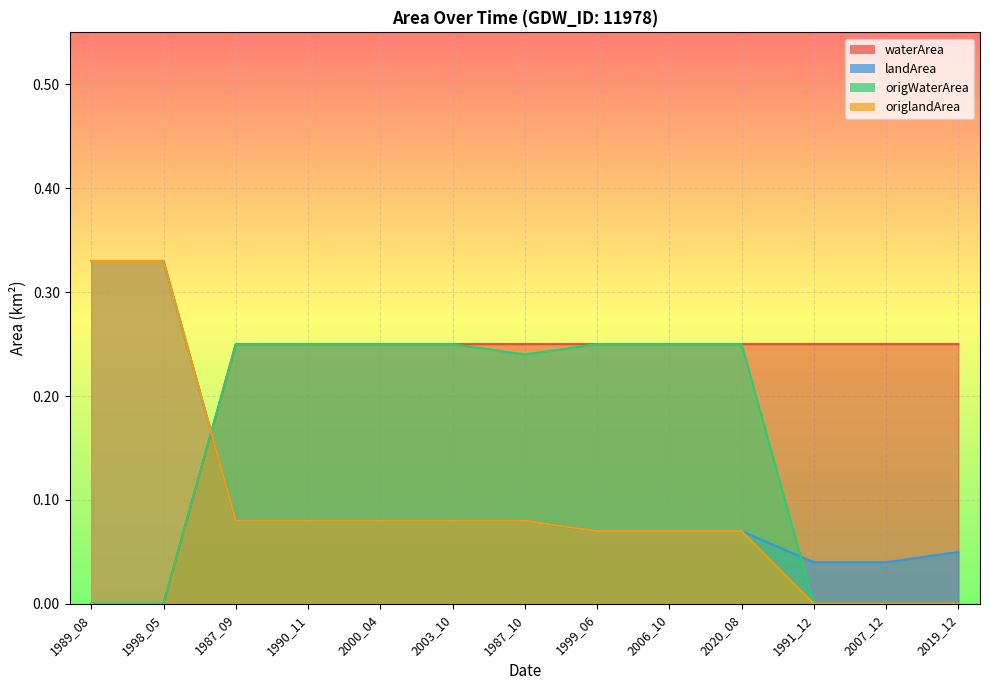

How many distinct data groups are displayed?

4